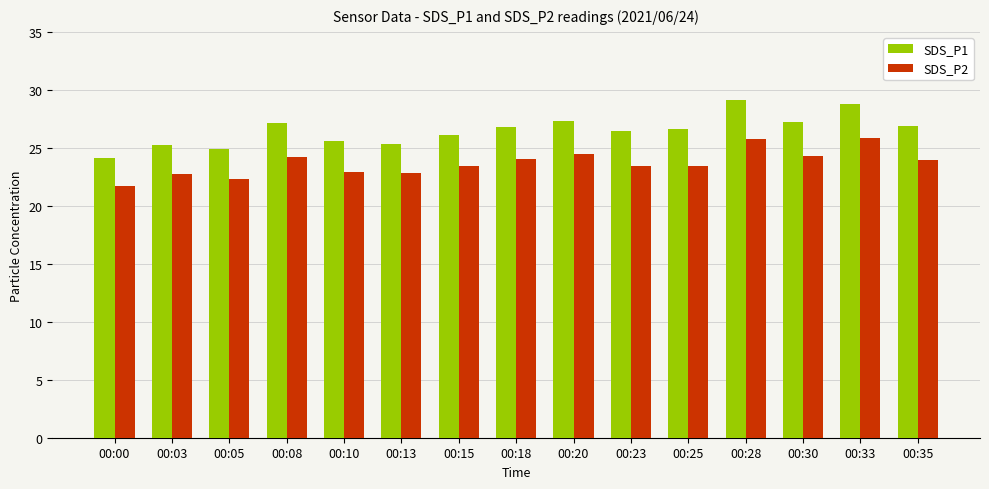

Count the number of categories in the chart.

15